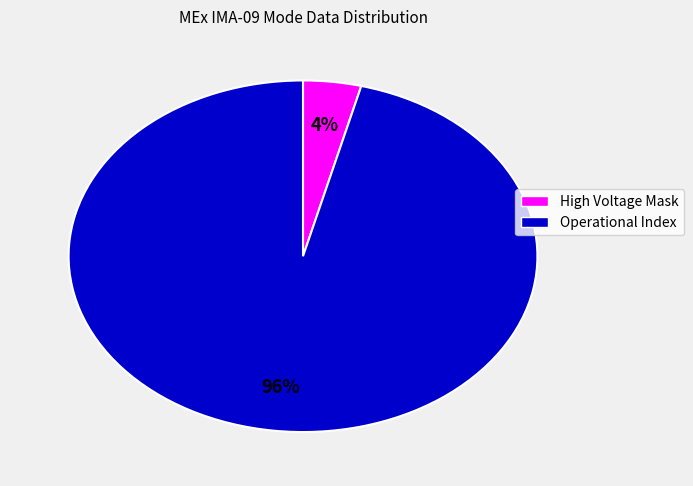

Count the number of slices in the pie.

2